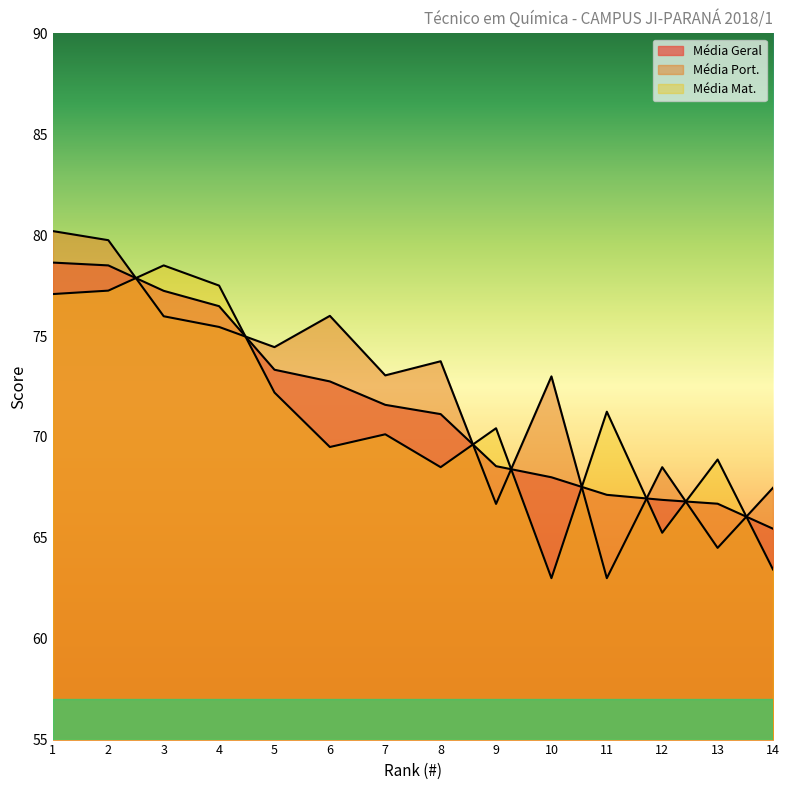

Where is the first local maximum for Média Mat.?

3